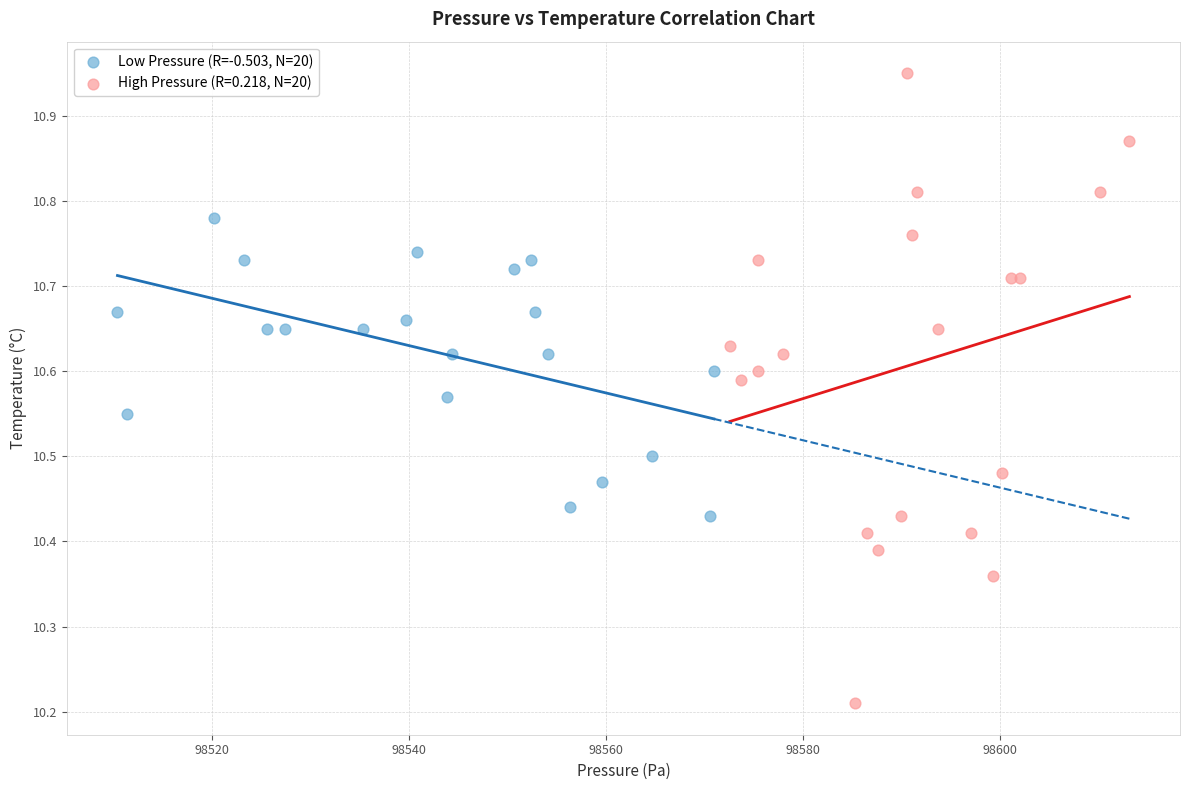

Which series has the widest spread of Y values?

High Pressure (R=0.218, N=20)